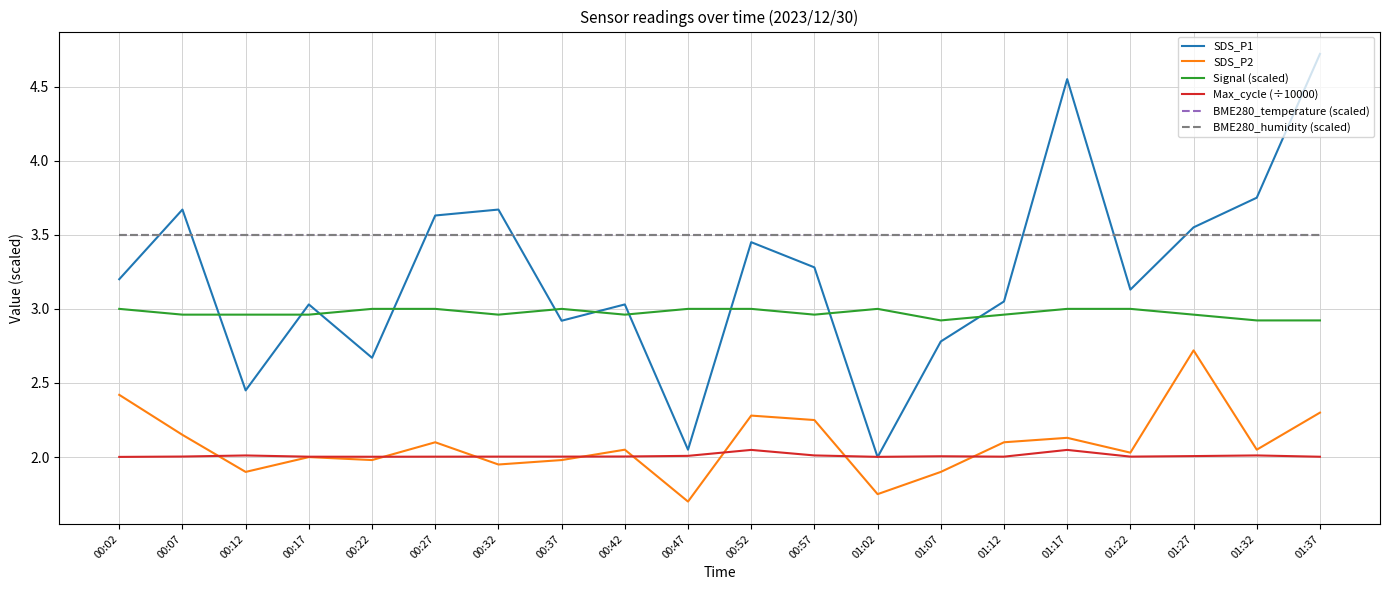

True or false: BME280_temperature (scaled) has more than 0 points higher than both neighbors.

False